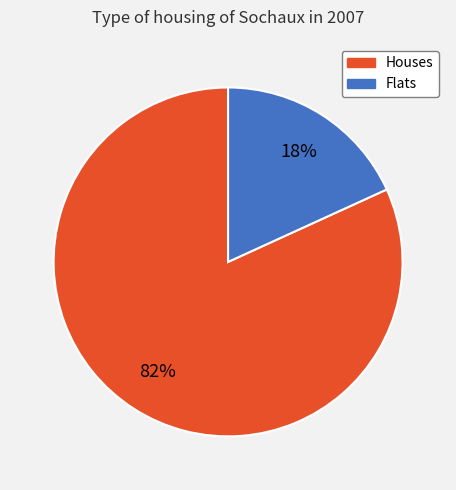

To the nearest percent, what is the average slice percentage?

50%